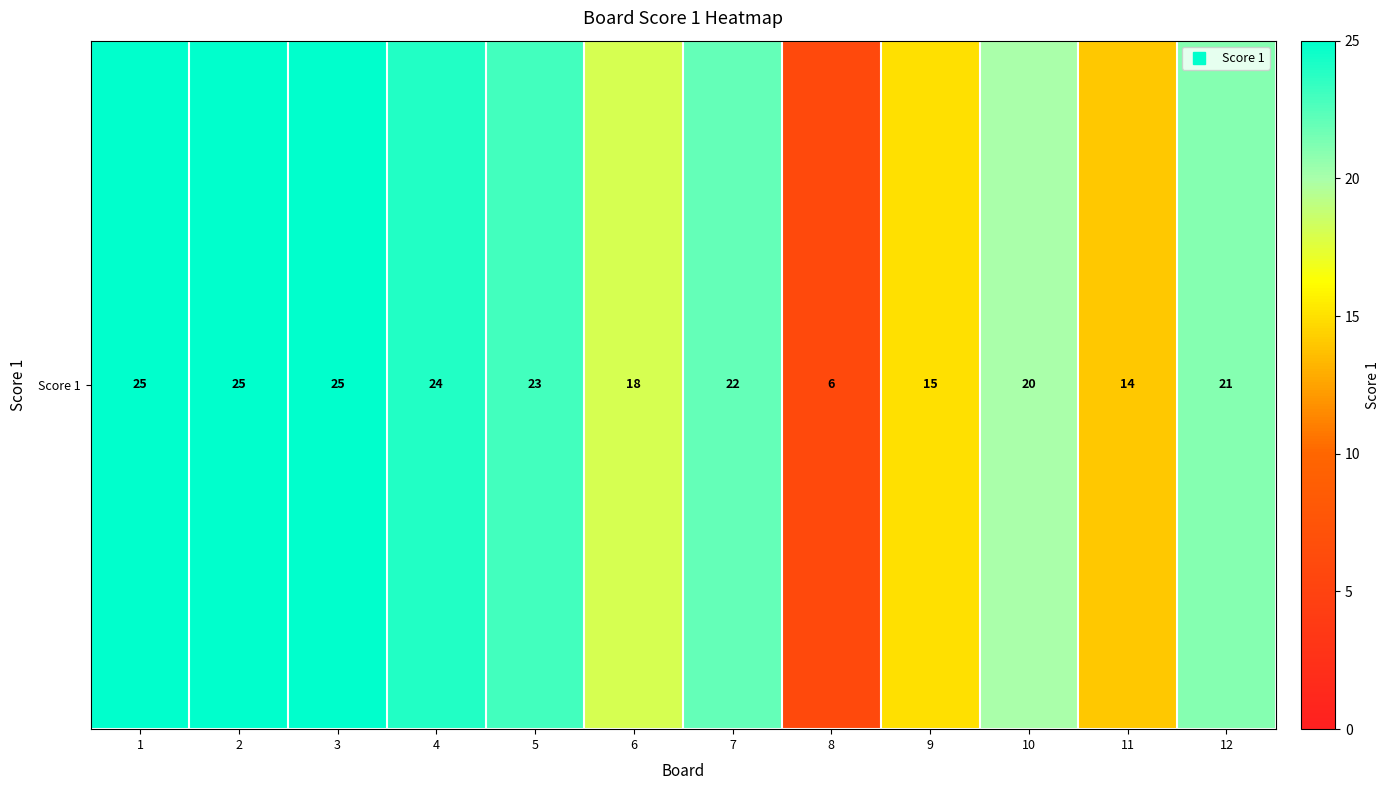

The value at 3 is 25. True or false?

True